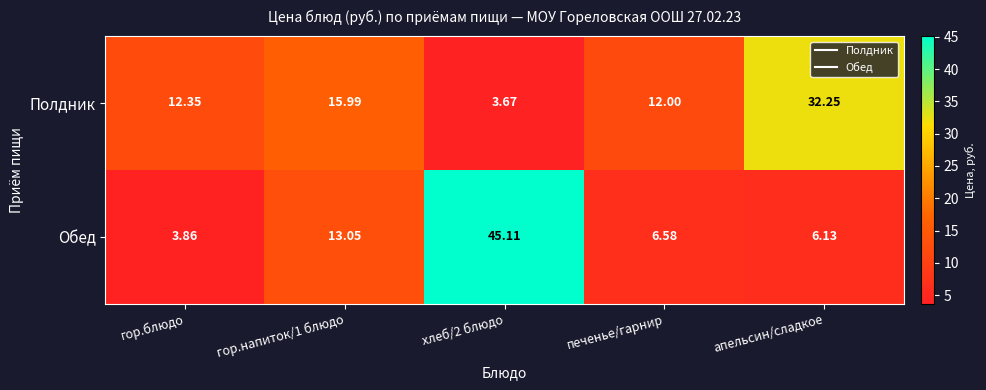

How many series are shown in this chart?

2